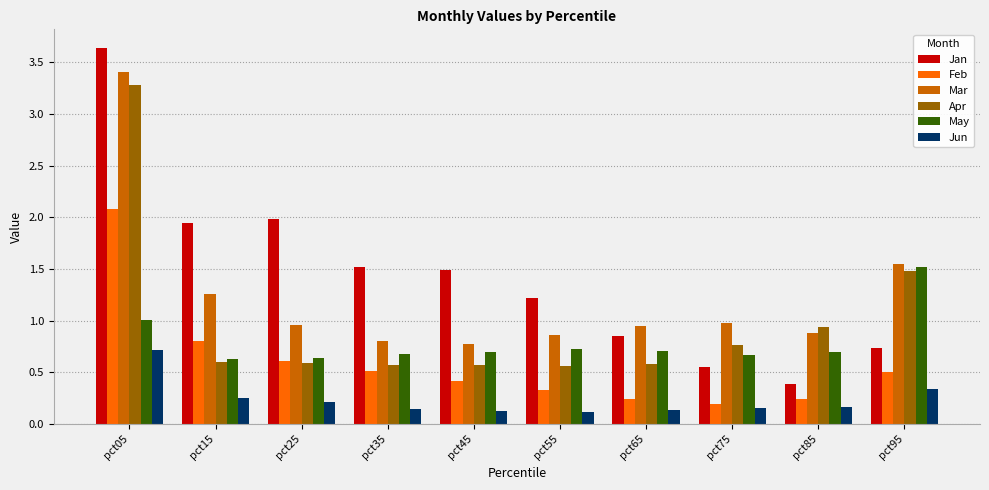

True or false: May has a value of 0.7 at pct35.

True